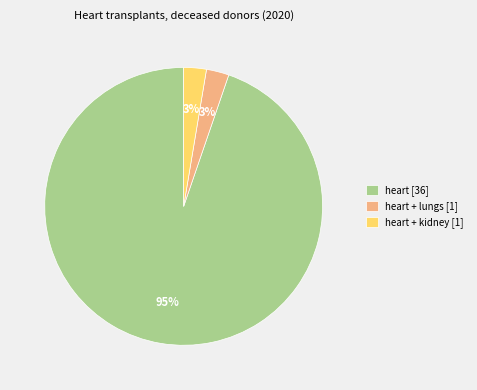

Which category has the biggest portion of the pie?

heart [36]